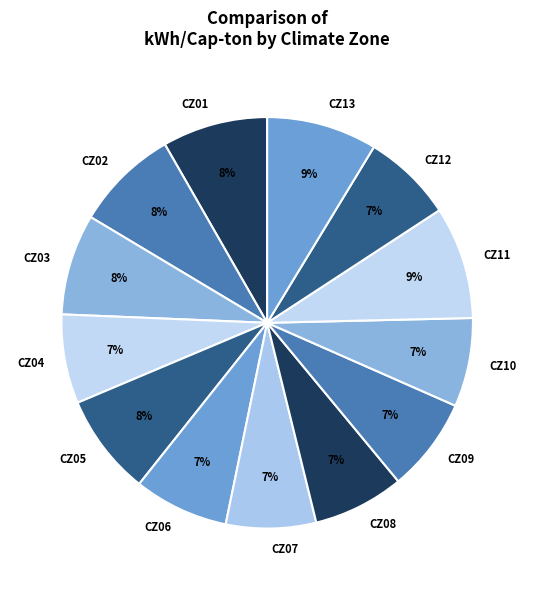

Which slice is the smallest?

CZ10